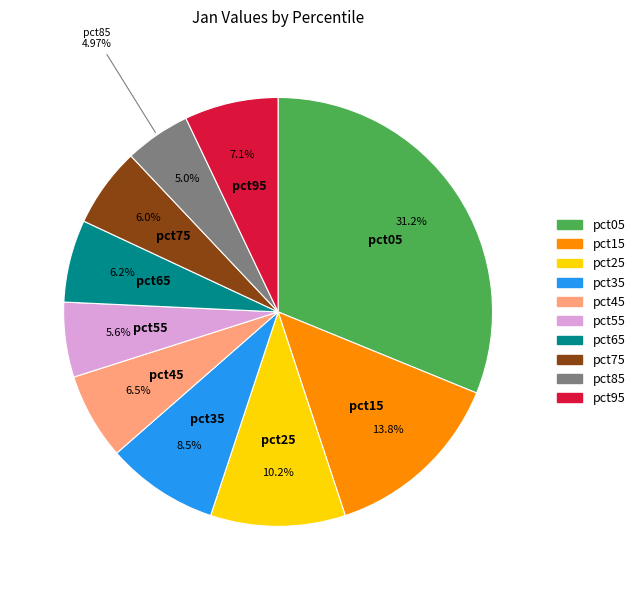

Is it true that pct55 is 6% of the pie?

True